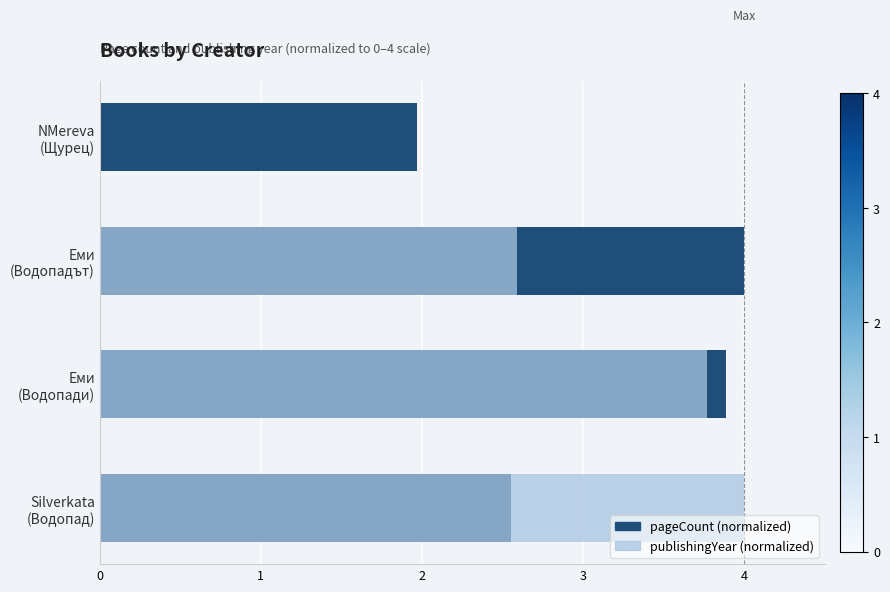

How many categories are shown in the chart?

4